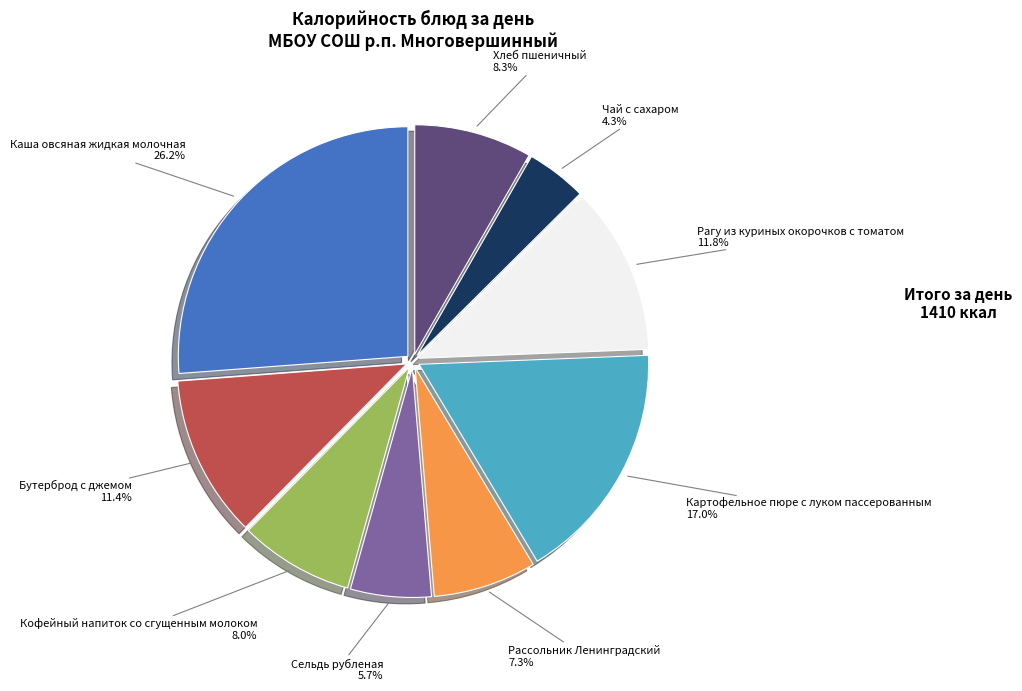

To the nearest percent, what is the difference between the largest and smallest slice percentages?

22%